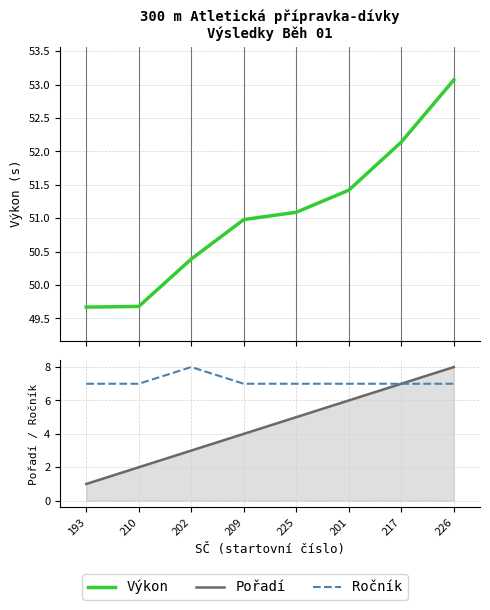

Reading left to right, extract all data points from this chart.

Výkon: 49.7	49.7	50.4	51.0	51.1	51.4	52.1	53.1
Pořadí: 1.0	2.0	3.0	4.0	5.0	6.0	7.0	8.0
Ročník: 7.0	7.0	8.0	7.0	7.0	7.0	7.0	7.0